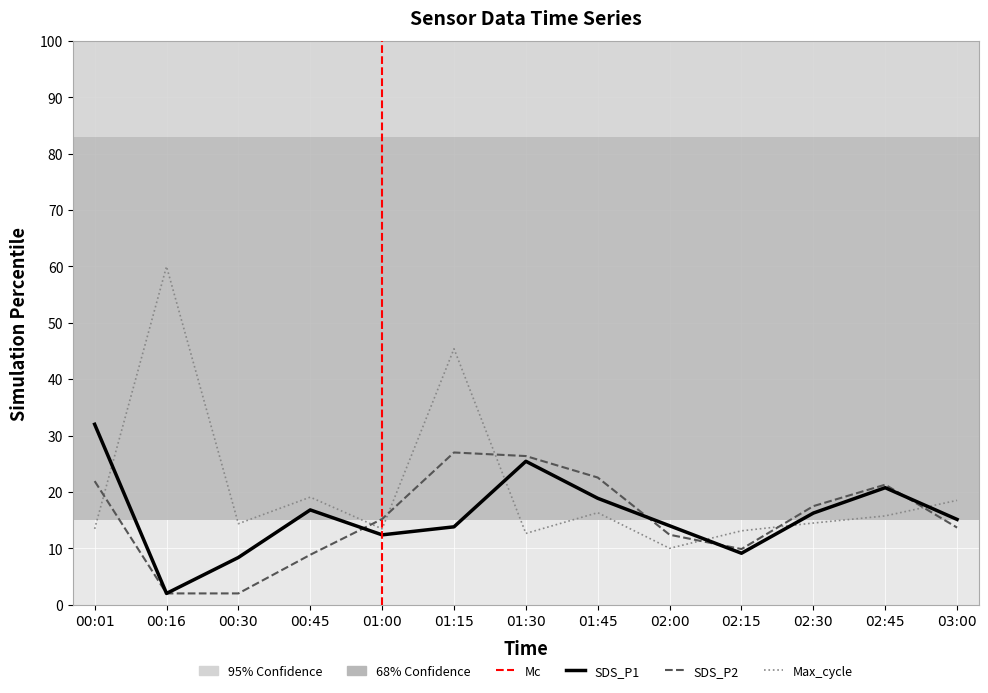

What is the spread (max minus min) of values at 03:00?

4.8